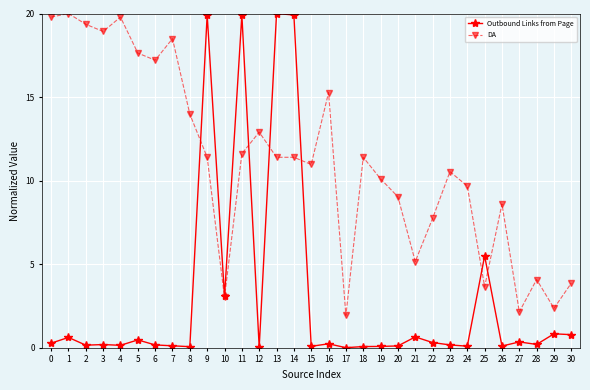

Count the number of categories in the chart.

31